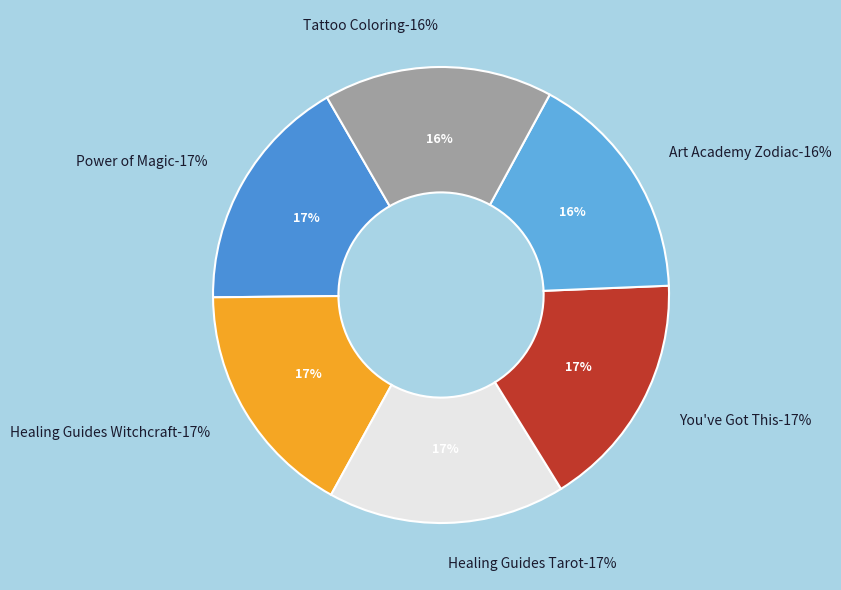

The You've Got This slice represents 17% of the pie. True or false?

True